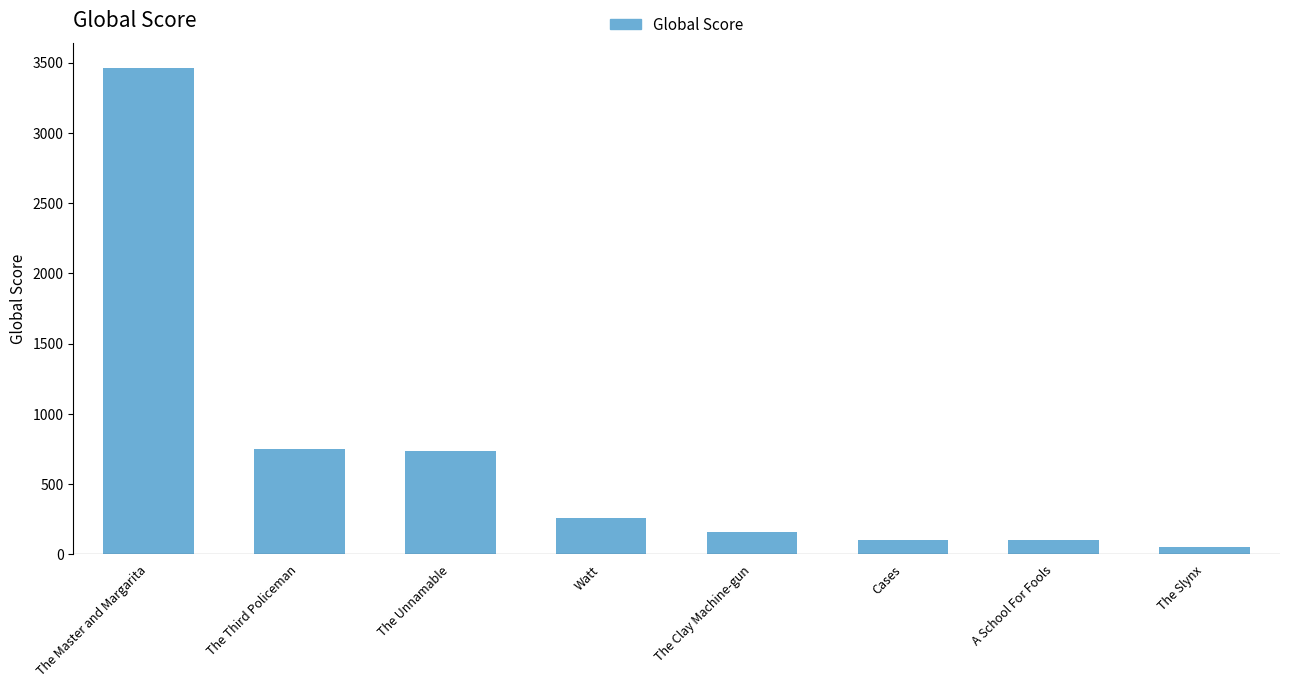

What is the difference between the second highest and minimum values?

694